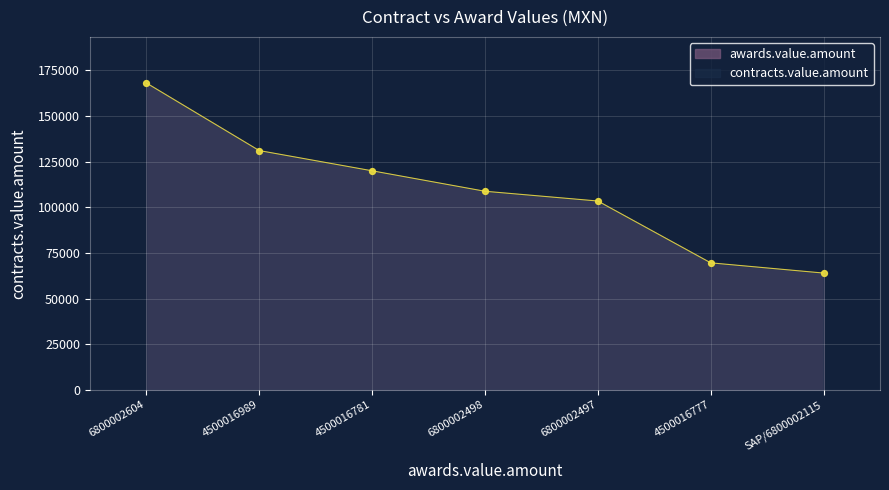

Which series has the widest spread of Y values?

awards.value.amount